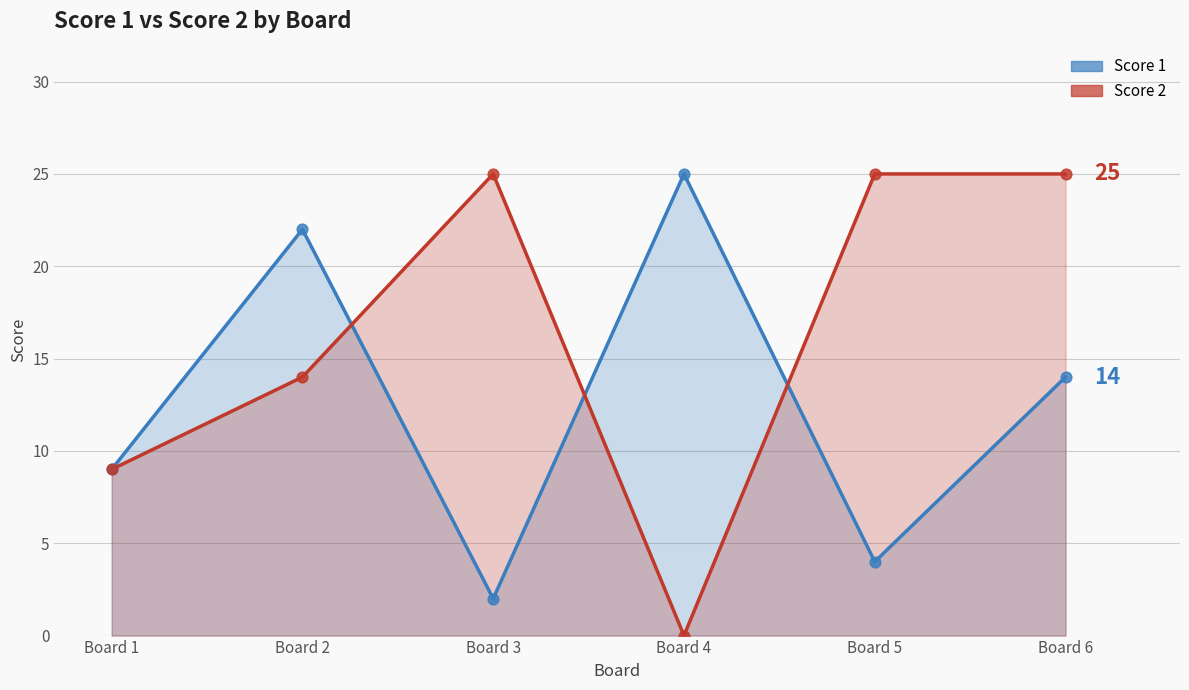

Which series contains the lowest Y value?

Score 2